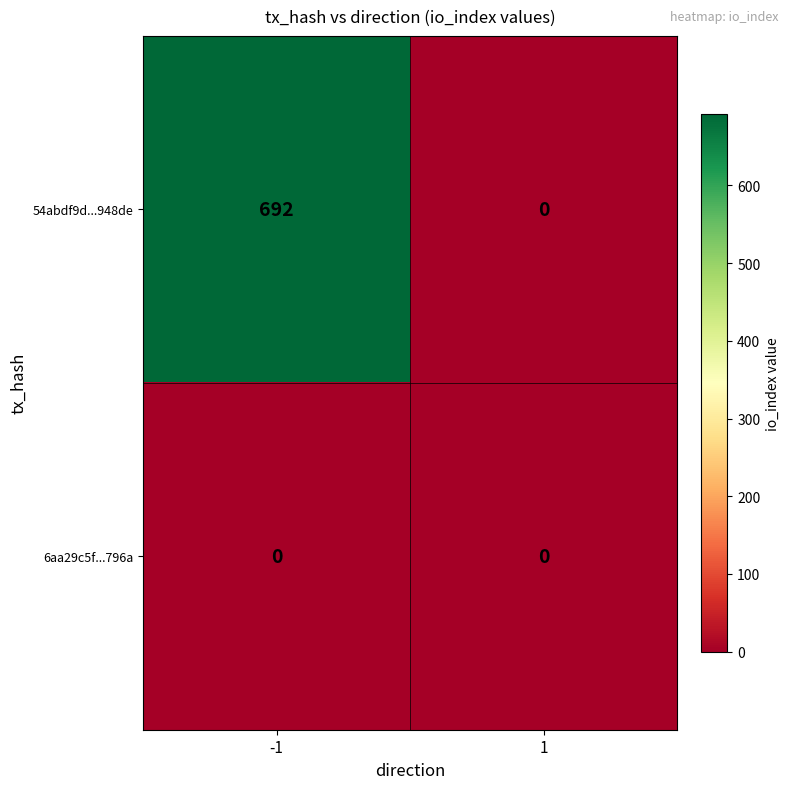

List the series in order of their overall mean, highest first.

54abdf9d...948de, 6aa29c5f...796a